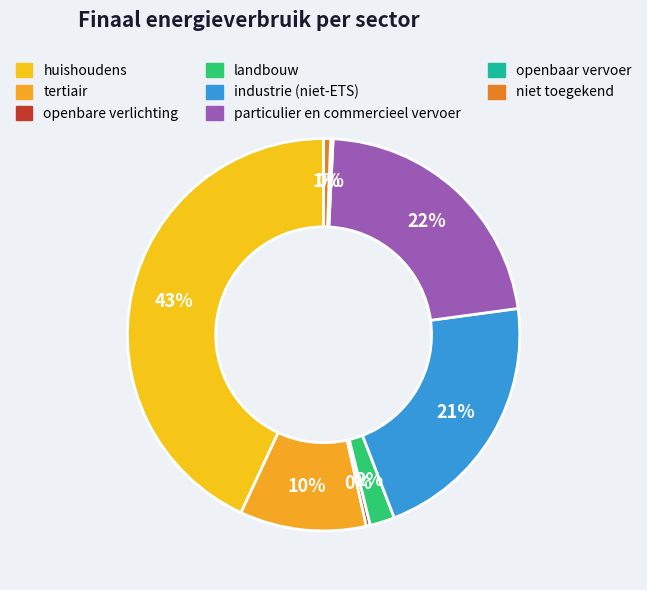

To the nearest percent, what is the difference between the largest and smallest slice percentages?

43%